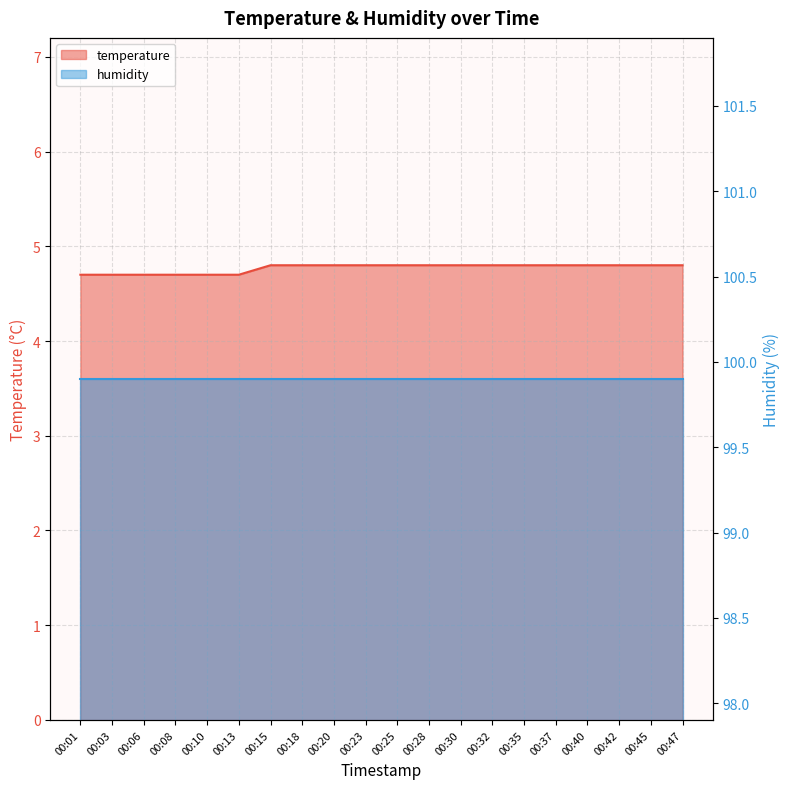

Rank the categories by value from highest to lowest.

00:15, 00:18, 00:20, 00:23, 00:25, 00:28, 00:30, 00:32, 00:35, 00:37, 00:40, 00:42, 00:45, 00:47, 00:01, 00:03, 00:06, 00:08, 00:10, 00:13